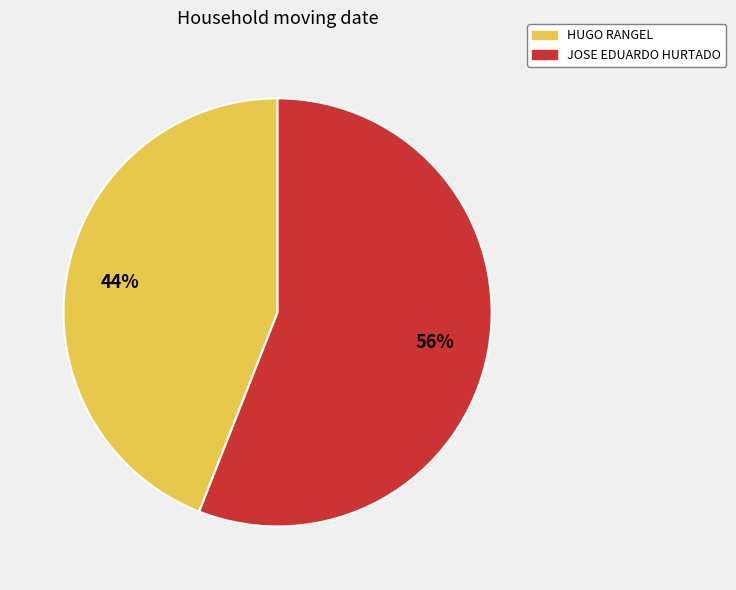

To the nearest percent, what portion does HUGO RANGEL represent?

44%